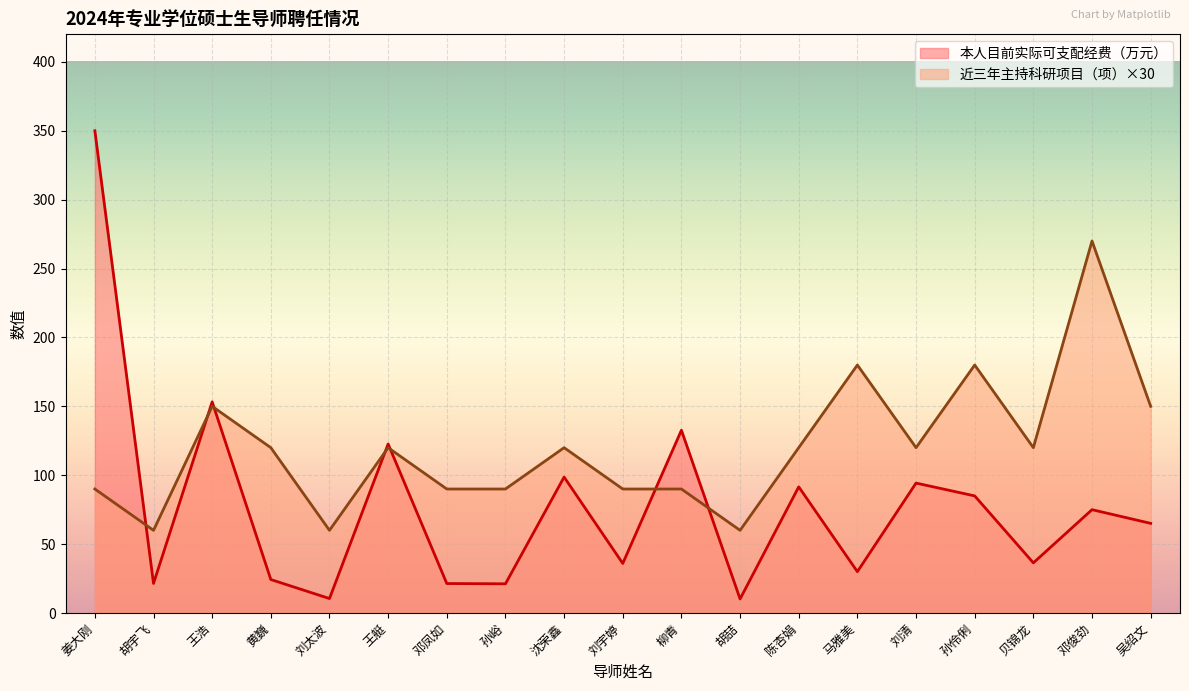

What is the spread (max minus min) of values at 孙峪?

68.8